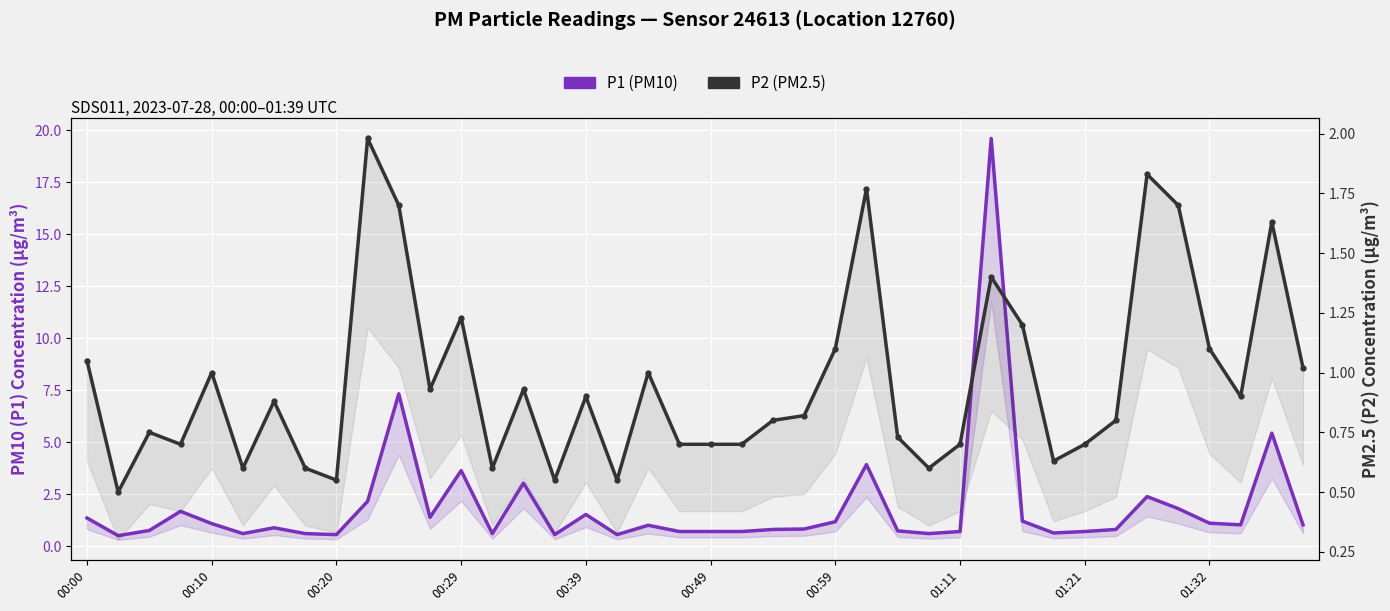

What is the value of the P2 (PM2.5) point at the 11th from the left?

1.7